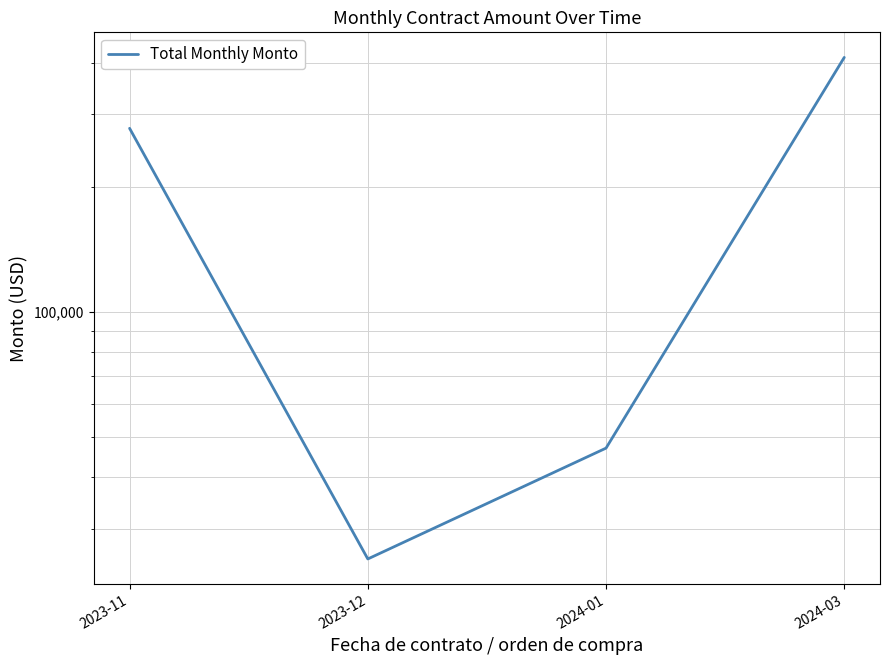

How many lines are shown in the chart?

1